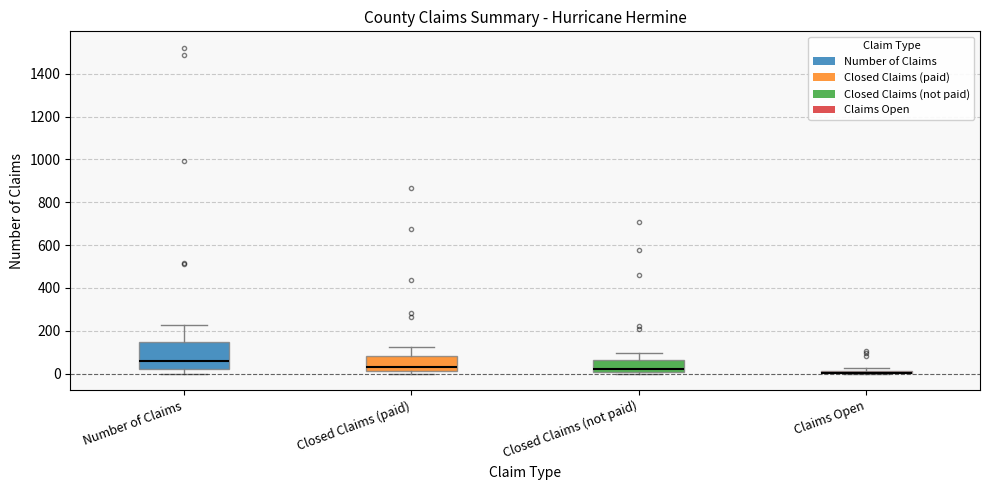

Comparing the boxes themselves (not the whiskers), which one is the tallest?

Number of Claims